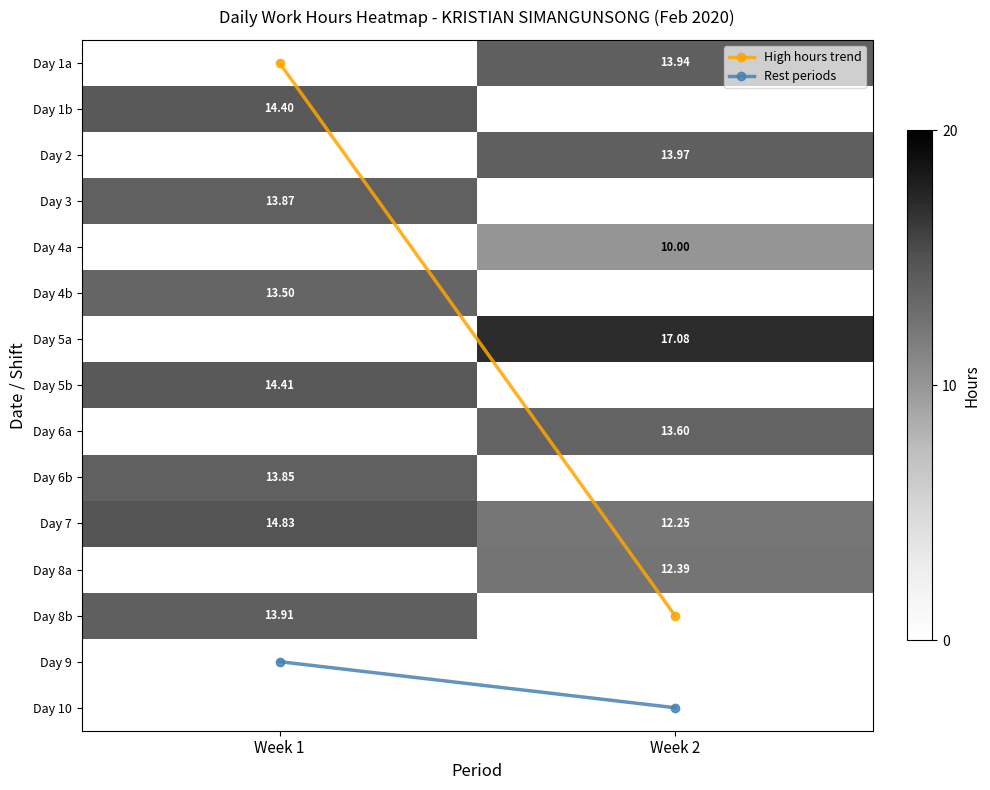

The value of Day 10 at Week 2 is 0.0. True or false?

True